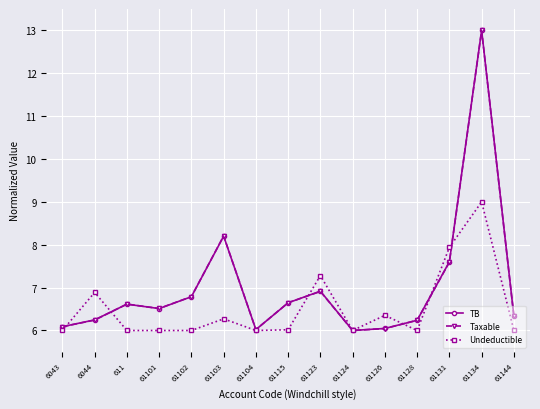

What is the difference between the highest and lowest values at 61144?

0.3